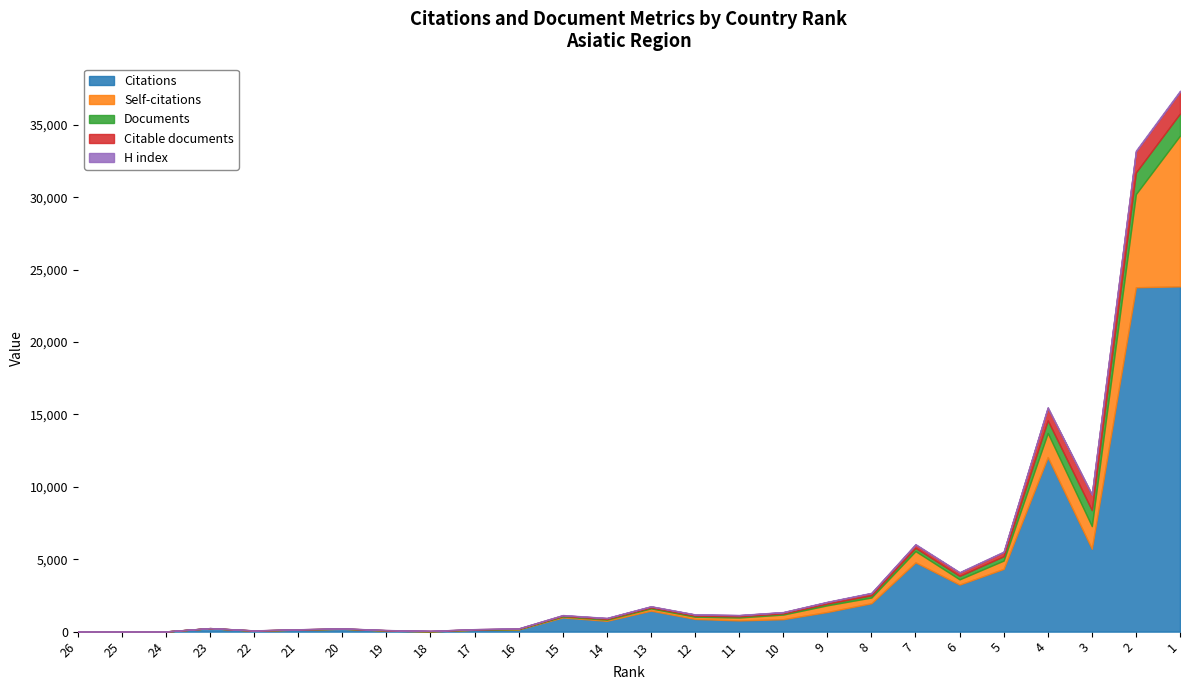

What is the value of the H index point at the 23rd from the left?

52